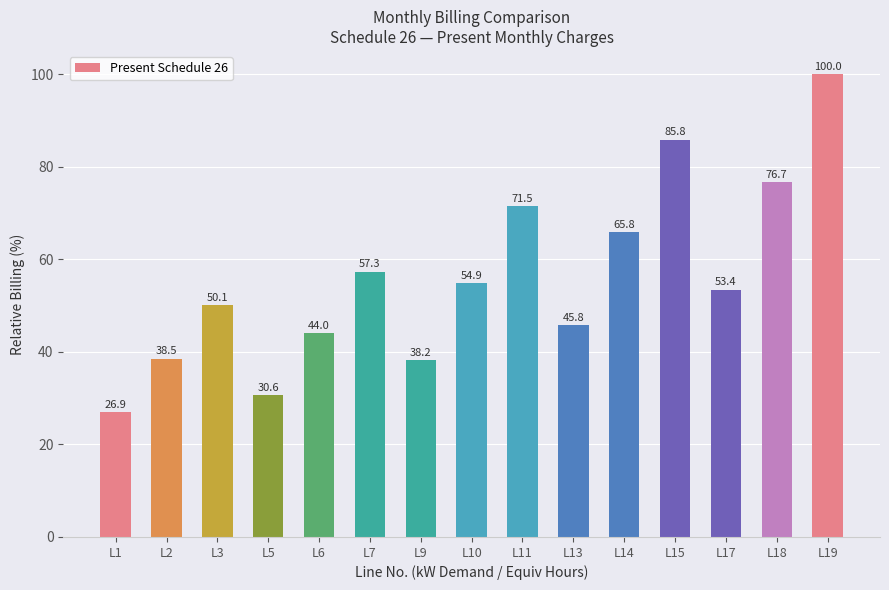

What is the difference between the maximum and second lowest values?

69.4